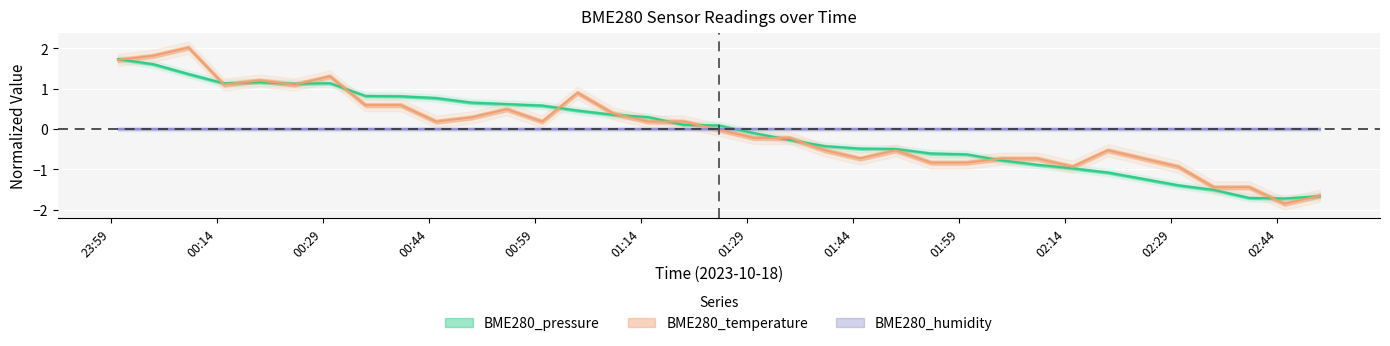

Which series has the largest range (max minus min)?

BME280_temperature